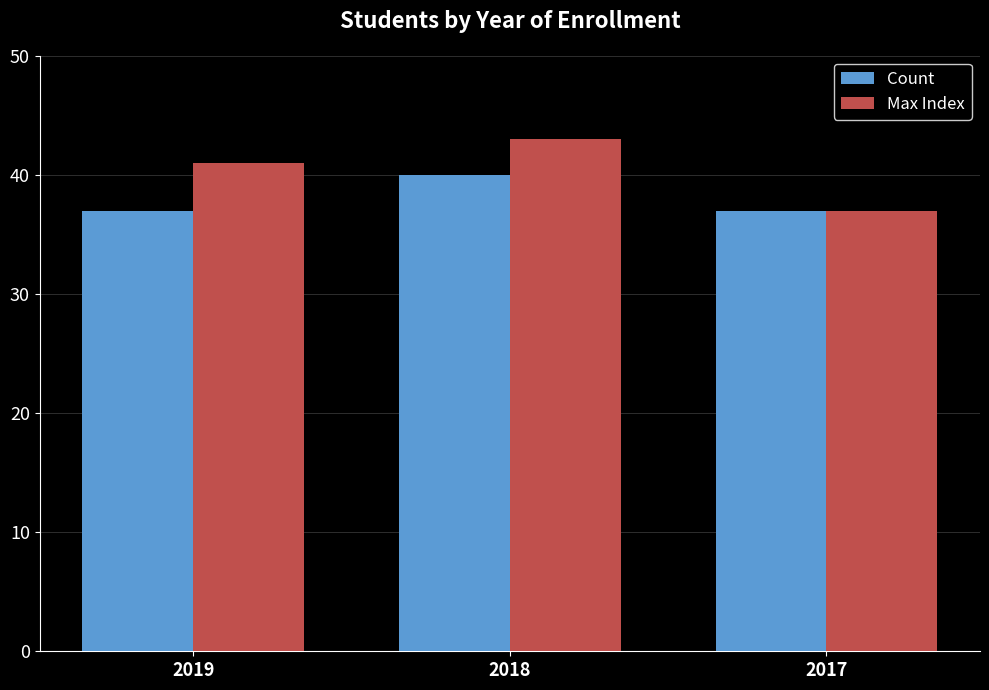

What is the difference between the maximum and minimum values in the Max Index series?

6